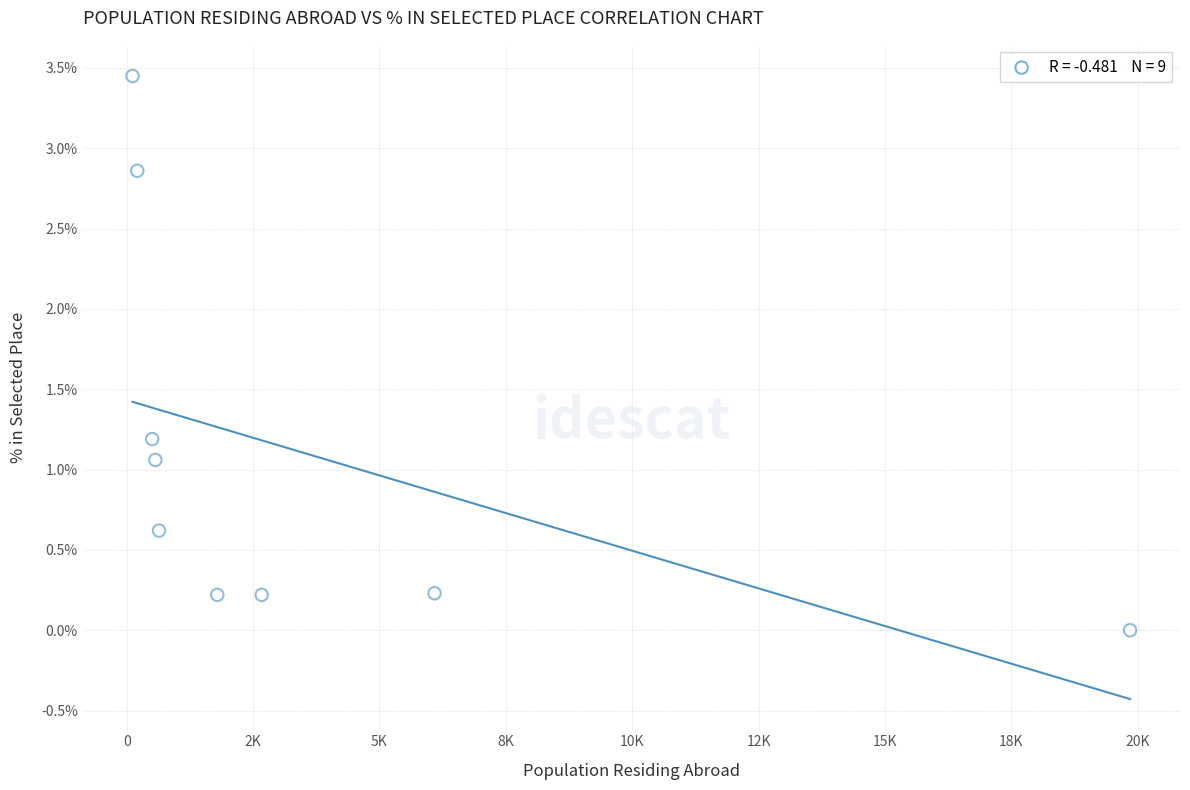

What Y value in the scatter plot is closest to 1?

1.1